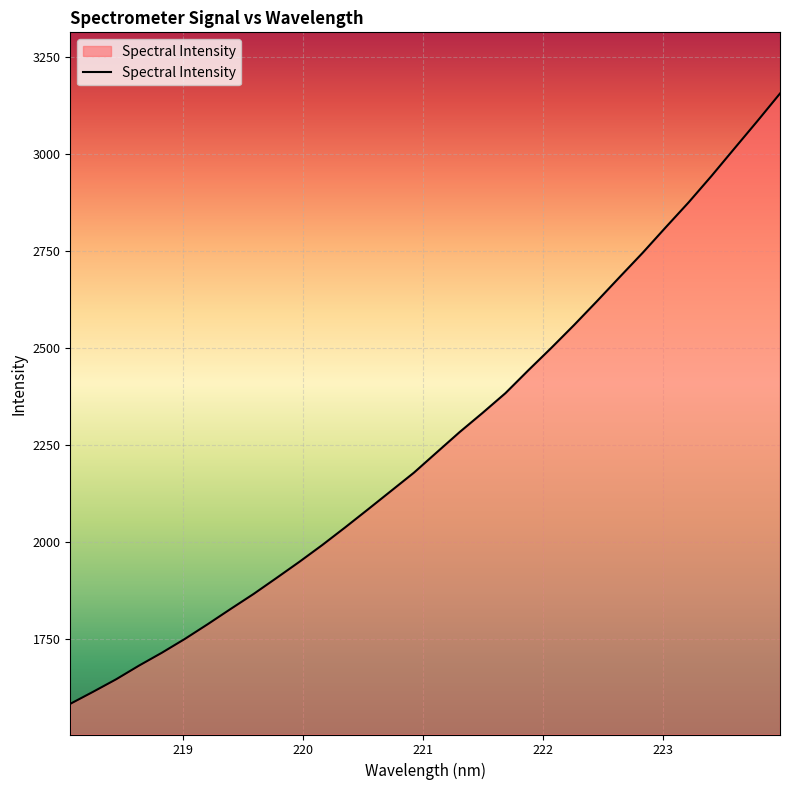

What is the greatest value displayed?

3155.9